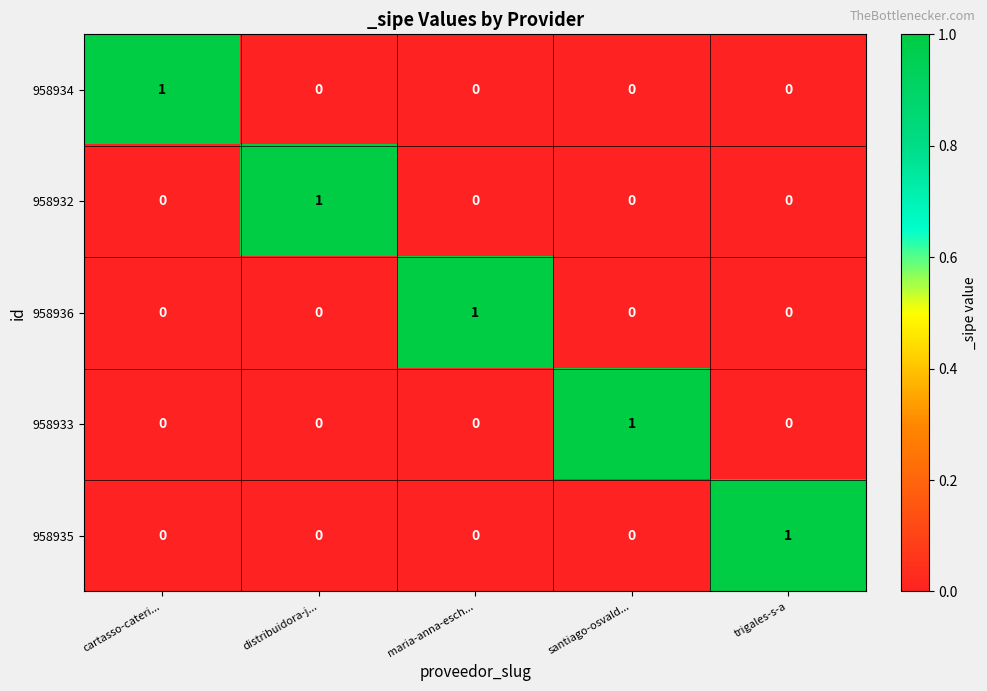

Which category has the highest value in the 958932 series?

distribuidora-j...